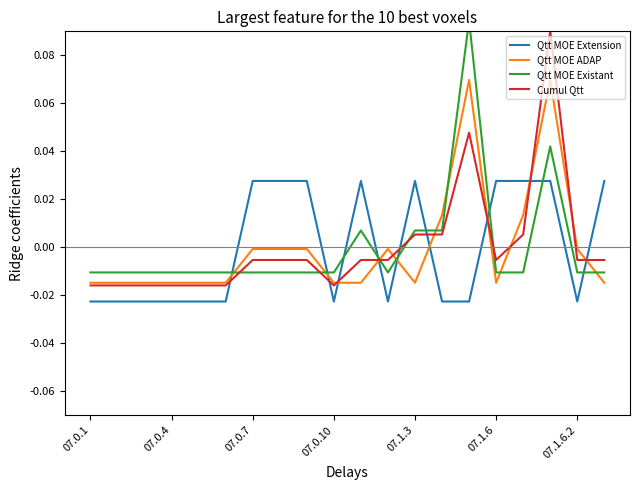

Is it true that Qtt MOE ADAP equals -0.0 at 19?

True